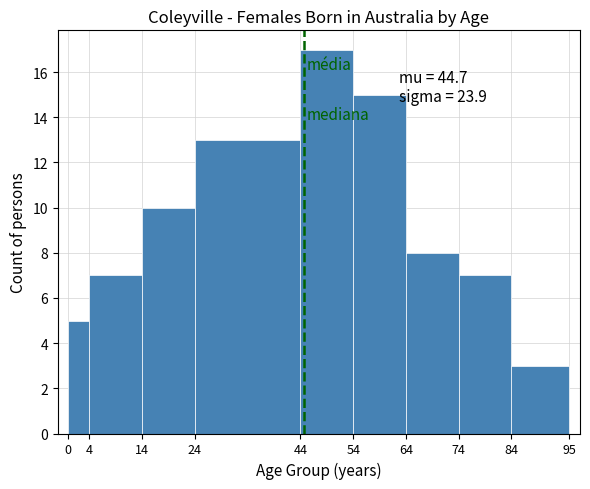

Over which range of the x-axis is the bar tallest?

44 to 54